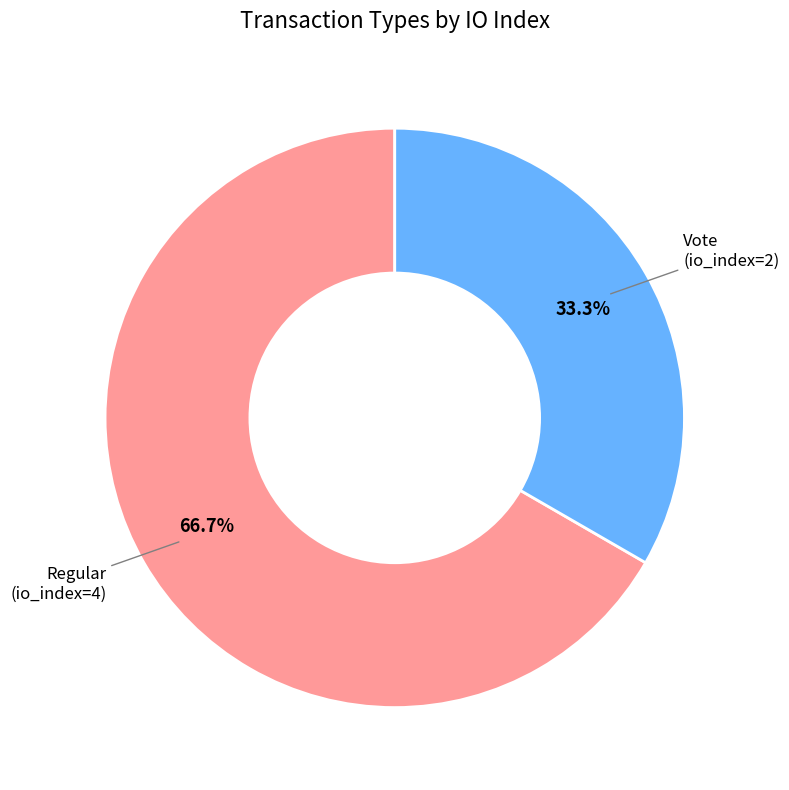

To the nearest percent, what is the difference between the largest and smallest slice percentages?

33%